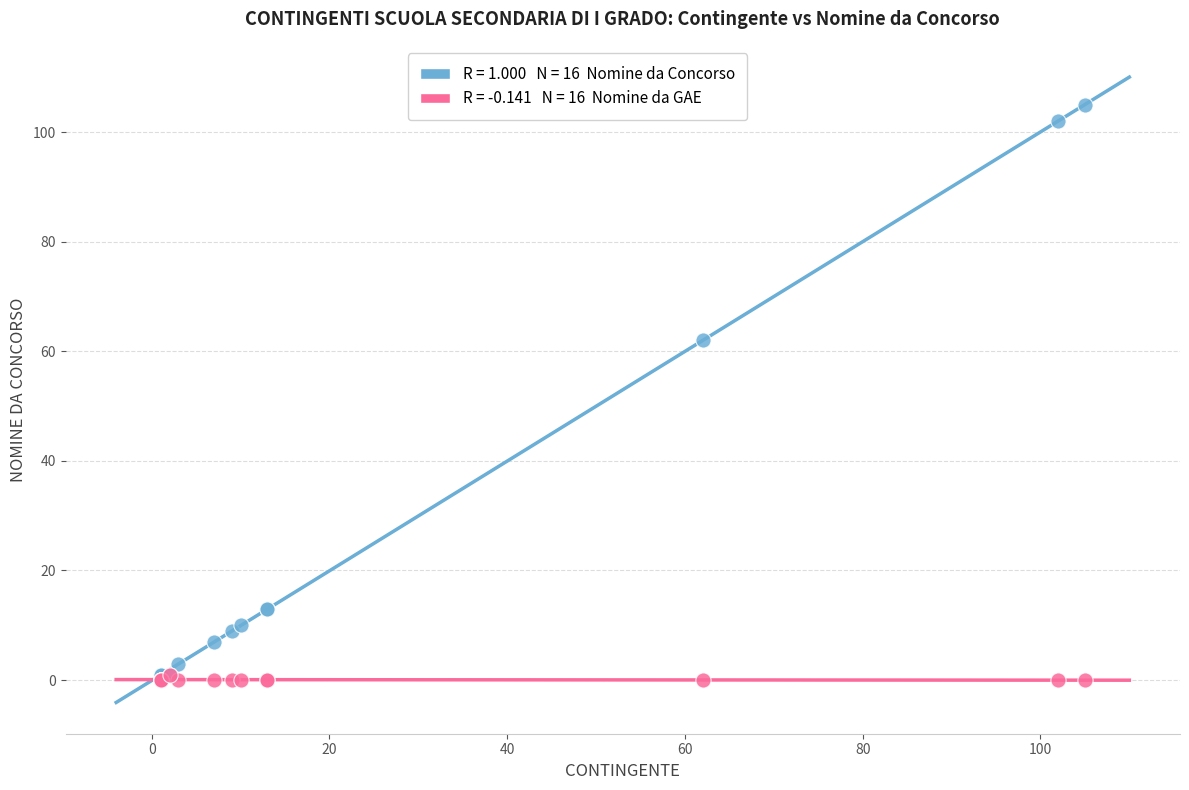

Across all series, what Y value is closest to 52?

62